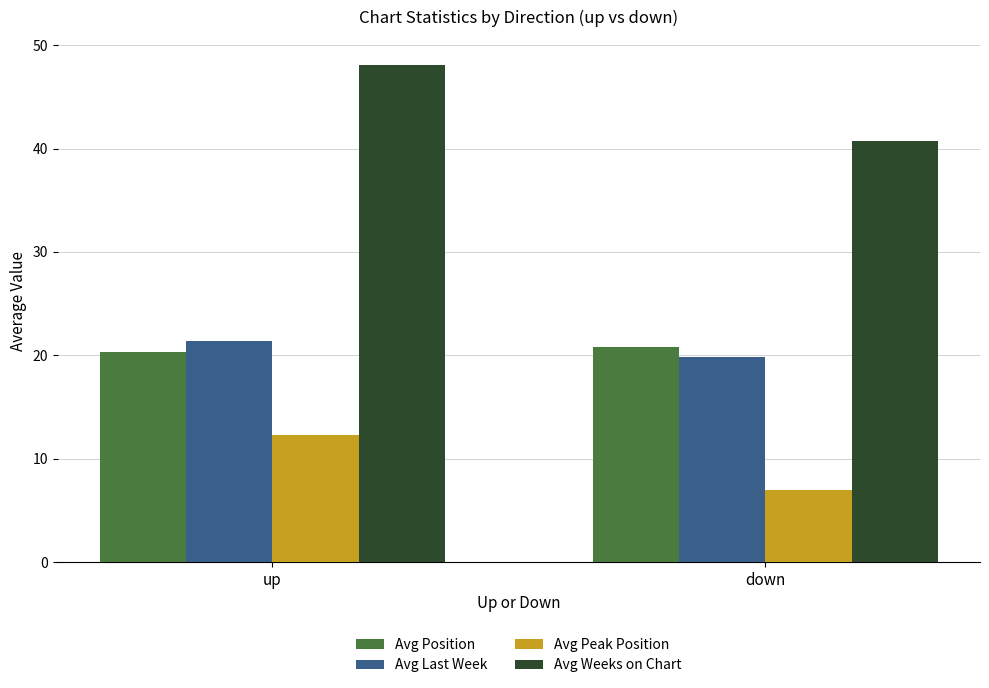

Which category has the lowest value in the Avg Weeks on Chart series?

down